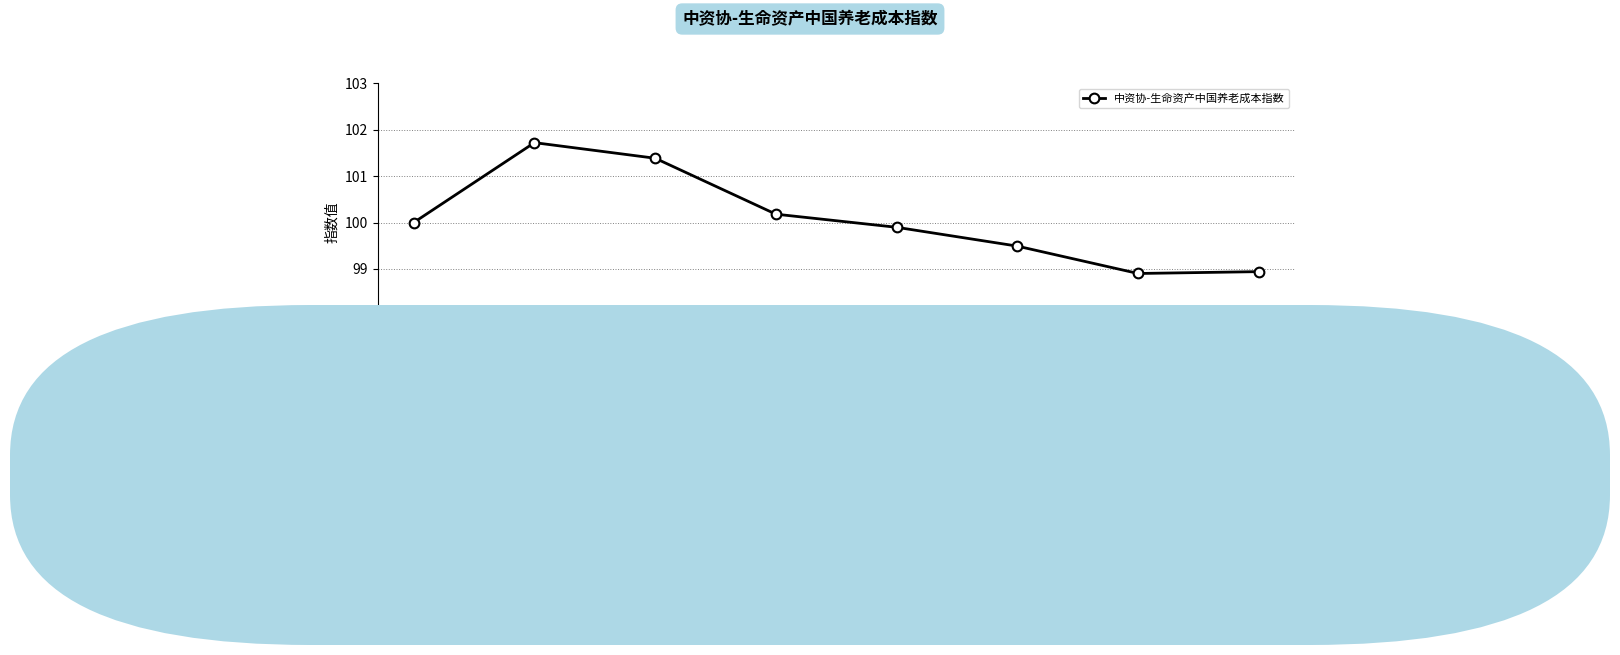

At which category does the chart reach its peak across all series?

2017-01-31